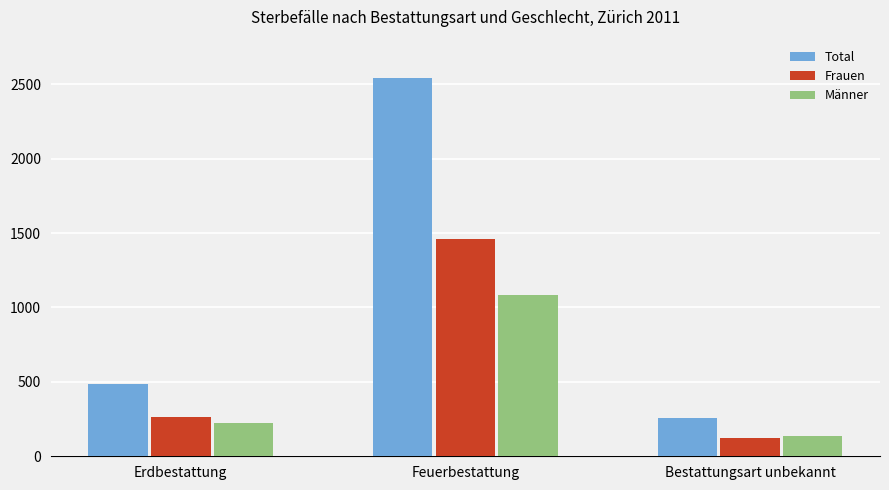

List the labels in order of Männer value, largest first.

Feuerbestattung, Erdbestattung, Bestattungsart unbekannt